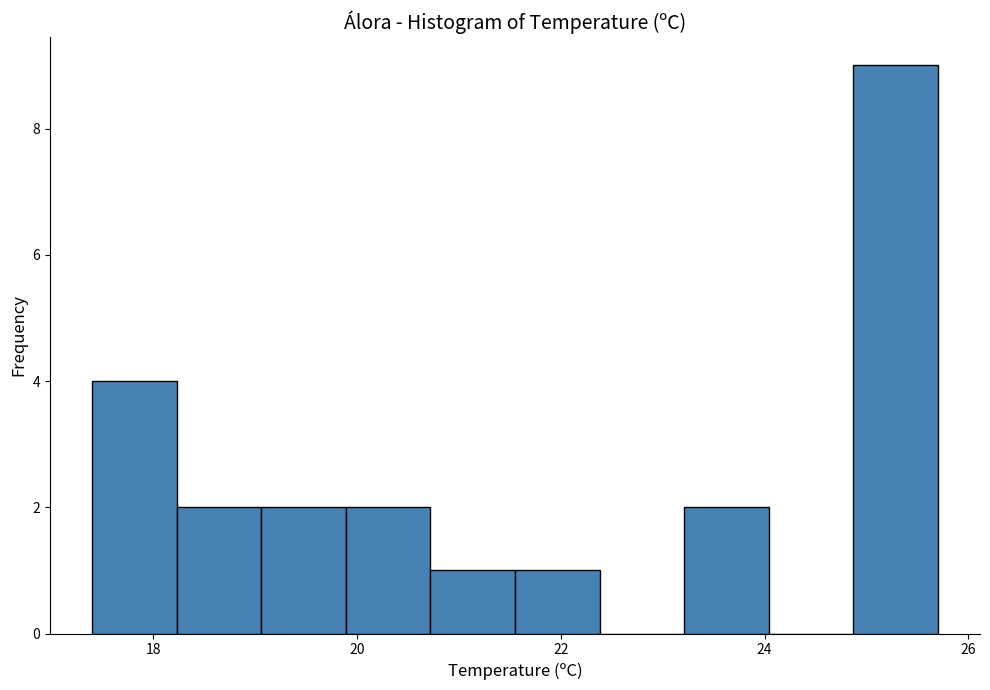

Reading left to right, transcribe this chart: for each bar, give the range it covers on the x-axis and its height. Neither the bar edges nor the heights are printed on the chart, so give them approximately, as read against the axes.

17.4 to 18.2: 4
18.2 to 19.0: 2
19.0 to 19.8: 2
19.8 to 20.8: 2
20.8 to 21.6: 1
21.6 to 22.4: 1
22.4 to 23.2: 0
23.2 to 24.0: 2
24.0 to 24.8: 0
24.8 to 25.8: 9